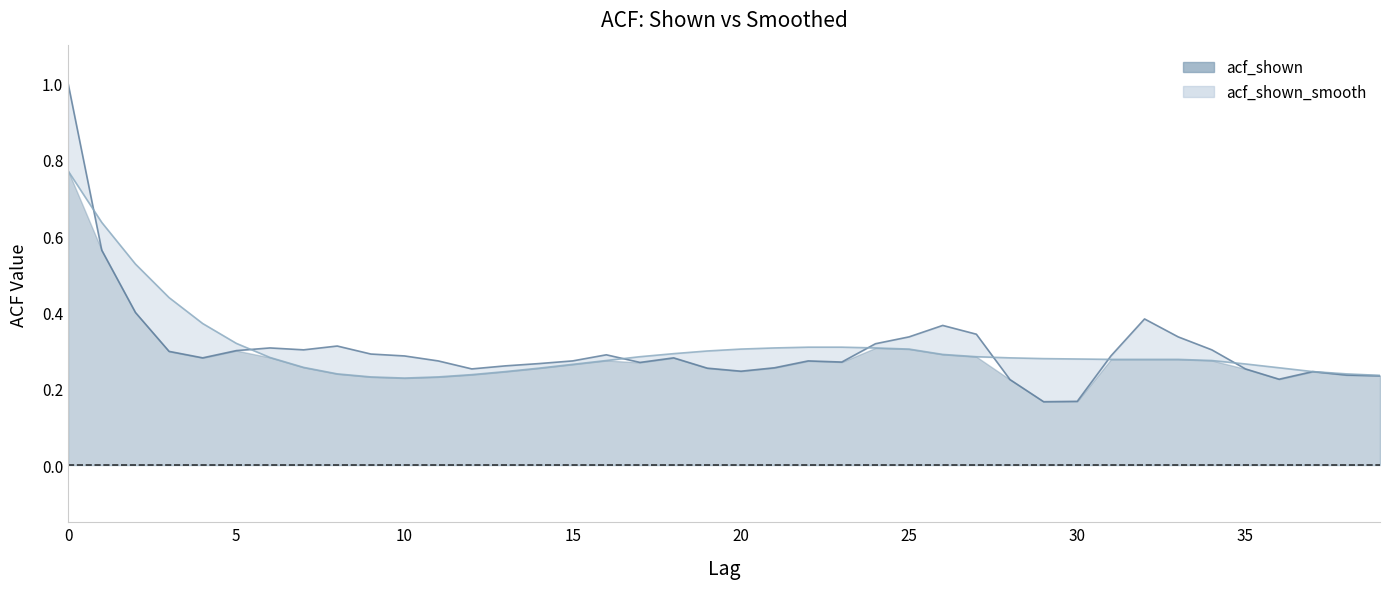

Reading left to right, extract all data points from this chart.

acf_shown: 0=1.0	1=0.6	2=0.4	3=0.3	4=0.3	5=0.3	6=0.3	7=0.3	8=0.3	9=0.3	10=0.3	11=0.3	12=0.3	13=0.3	14=0.3	15=0.3	16=0.3	17=0.3	18=0.3	19=0.3	20=0.2	21=0.3	22=0.3	23=0.3	24=0.3	25=0.3	26=0.4	27=0.3	28=0.2	29=0.2	30=0.2	31=0.3	32=0.4	33=0.3	34=0.3	35=0.3	36=0.2	37=0.2	38=0.2	39=0.2
acf_shown_smooth: 0=0.8	1=0.6	2=0.5	3=0.4	4=0.4	5=0.3	6=0.3	7=0.3	8=0.2	9=0.2	10=0.2	11=0.2	12=0.2	13=0.2	14=0.3	15=0.3	16=0.3	17=0.3	18=0.3	19=0.3	20=0.3	21=0.3	22=0.3	23=0.3	24=0.3	25=0.3	26=0.3	27=0.3	28=0.3	29=0.3	30=0.3	31=0.3	32=0.3	33=0.3	34=0.3	35=0.3	36=0.3	37=0.2	38=0.2	39=0.2